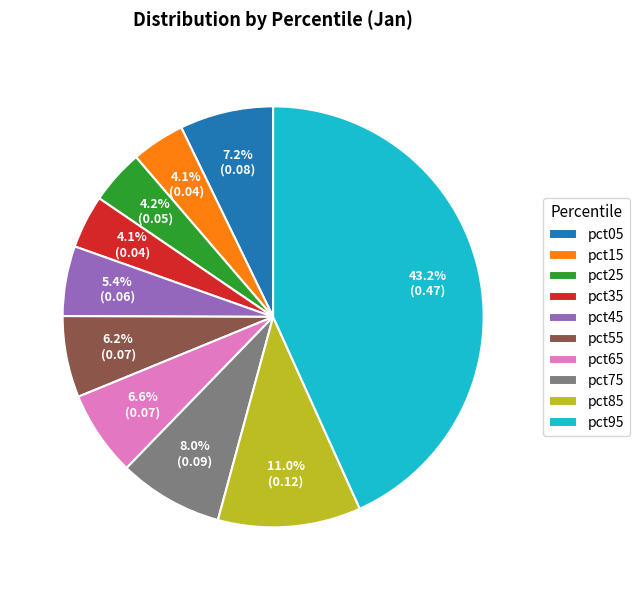

How many slices are in this pie chart?

10